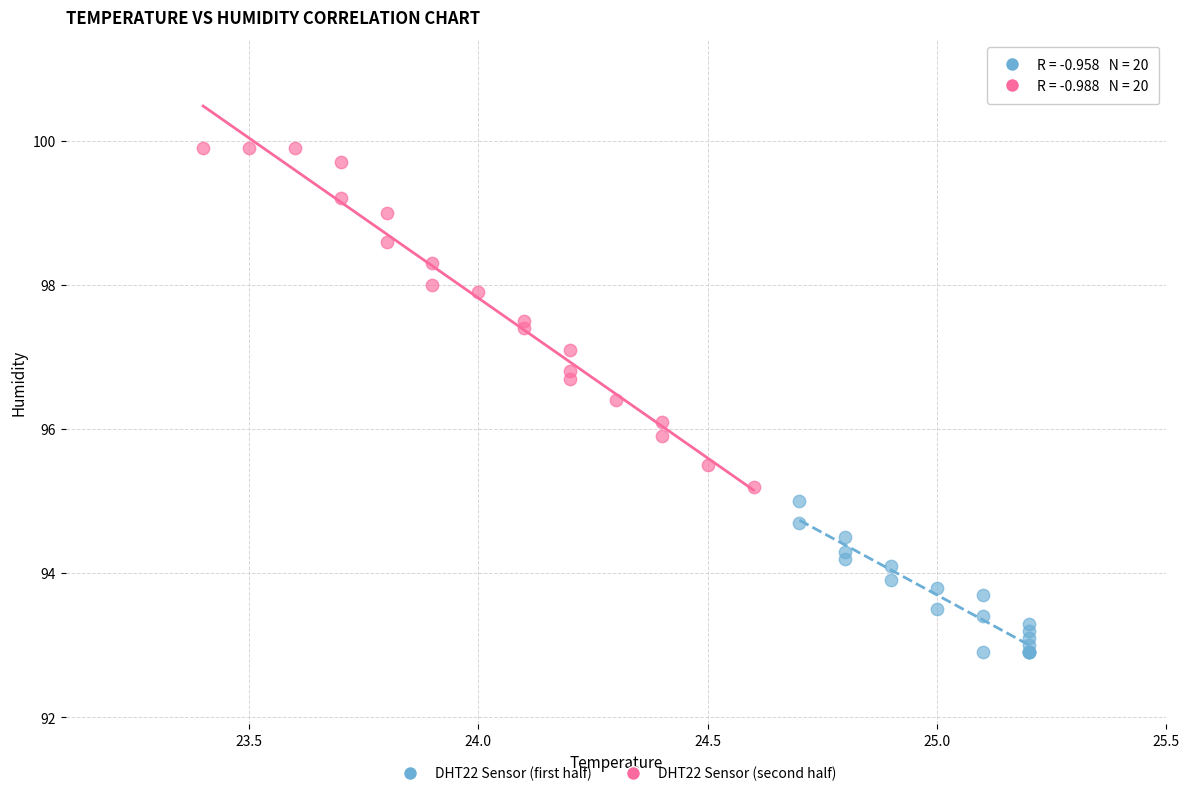

What are all the series names shown in the legend?

DHT22 Sensor (first half), DHT22 Sensor (second half)